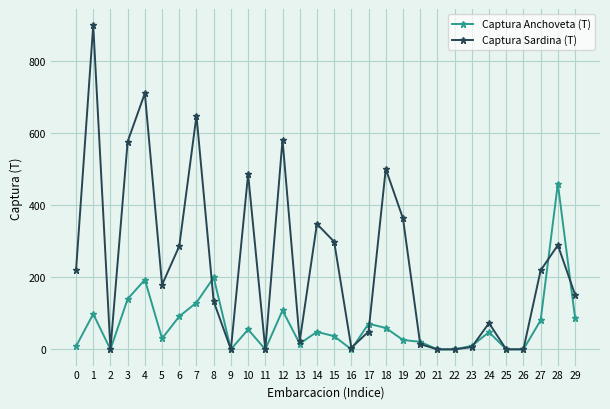

Does the chart display data point markers on the line(s)?

Yes